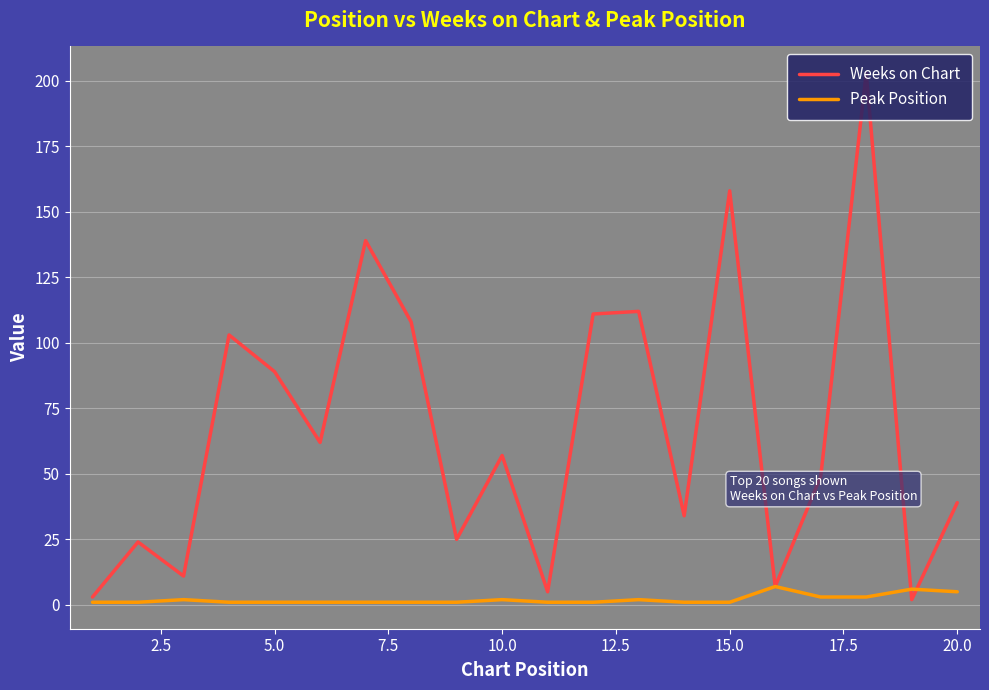

Rank the series by their average value, from lowest to highest.

Peak Position, Weeks on Chart